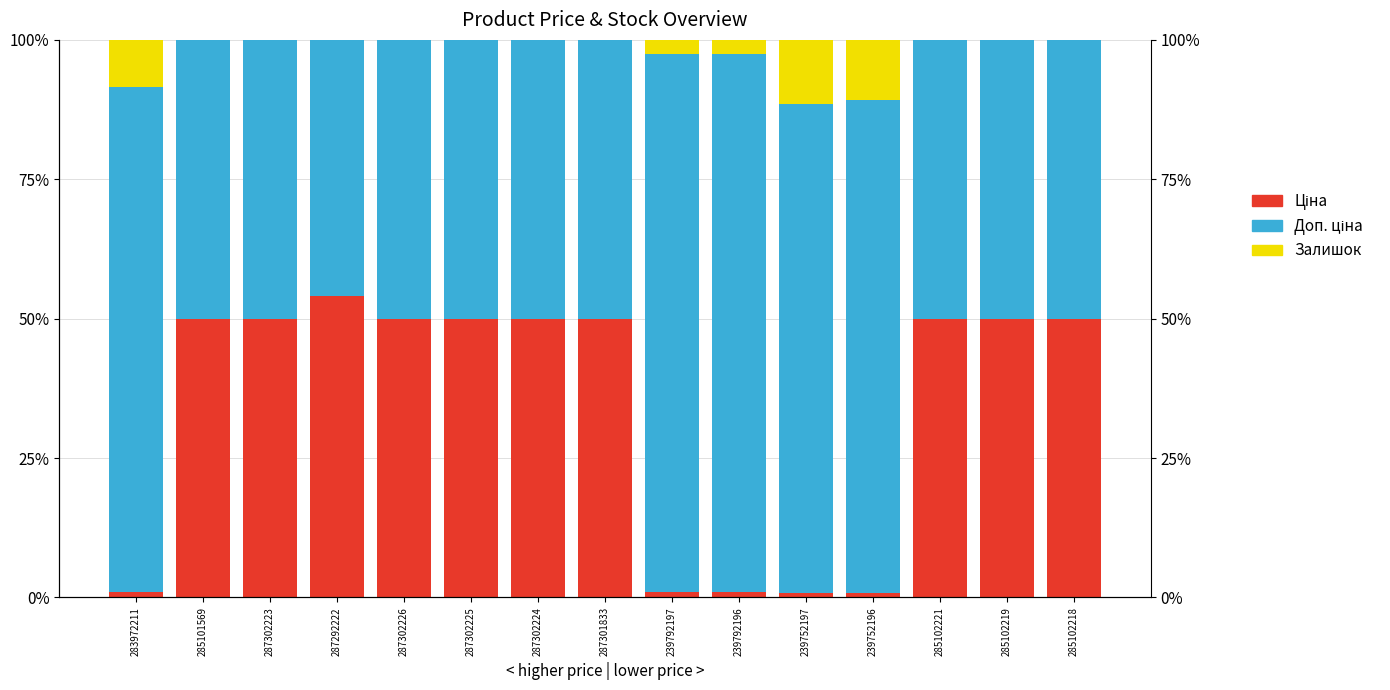

The Залишок series shows 0.0 at 287302226. True or false?

True